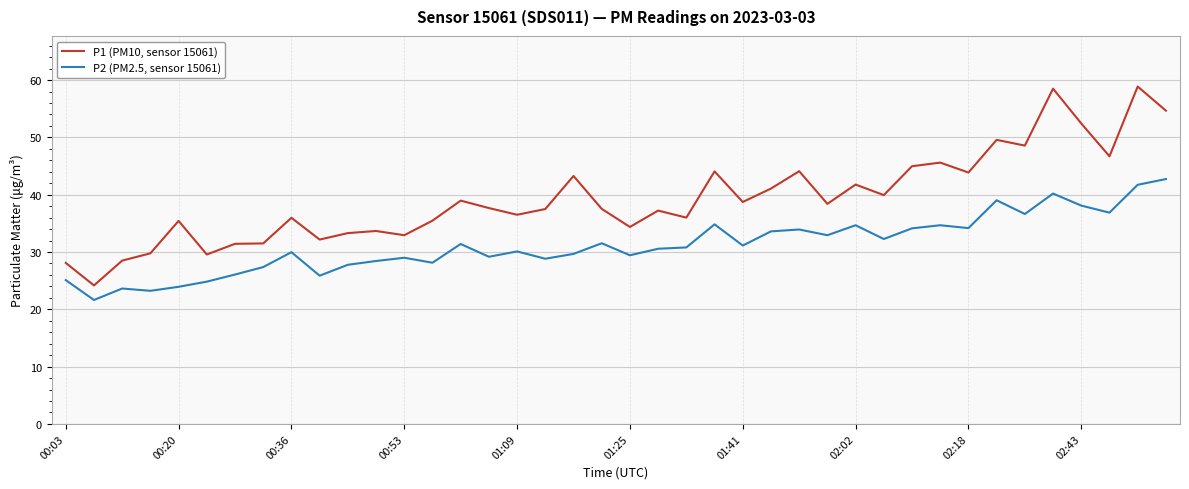

Rank the series by their maximum value, from lowest to highest.

P2 (PM2.5, sensor 15061), P1 (PM10, sensor 15061)